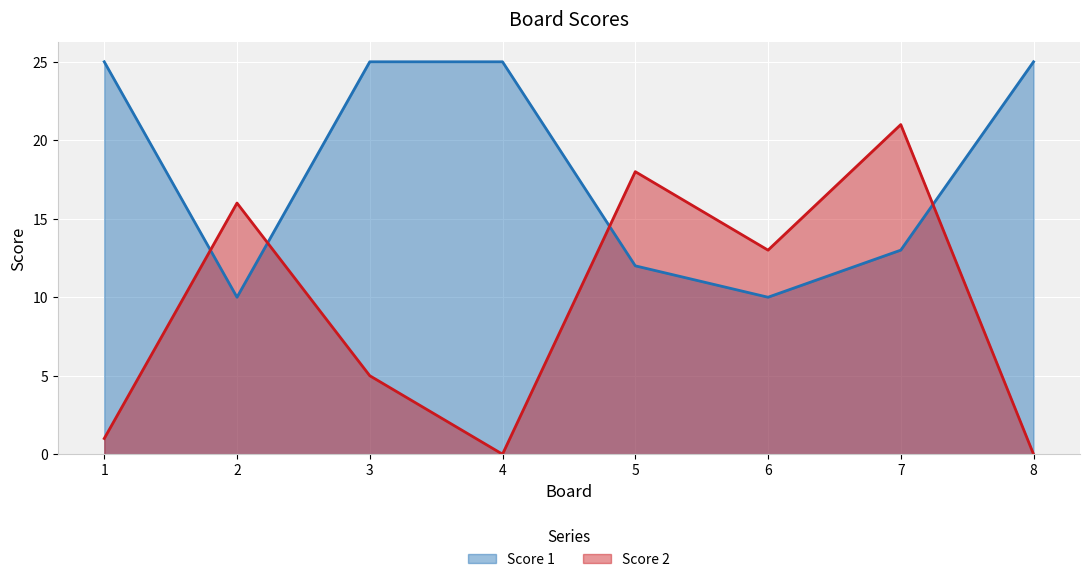

True or false: Score 1 has more than 2 points higher than both neighbors.

False